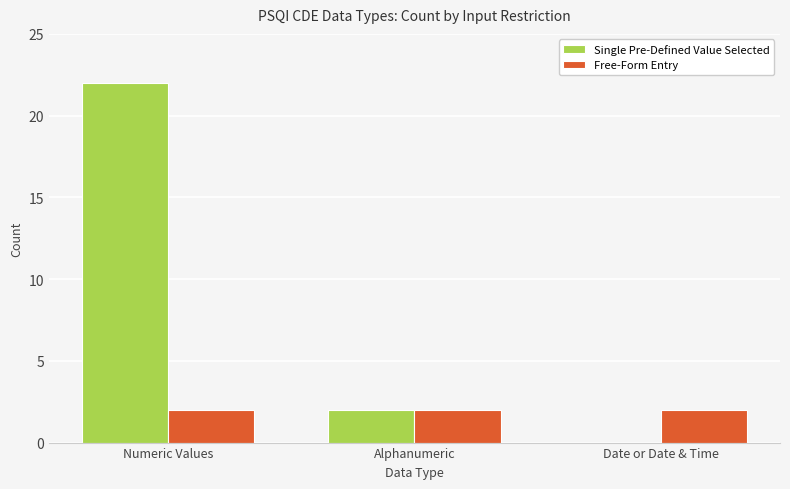

Is it true that Free-Form Entry equals 1 at Date or Date & Time?

False